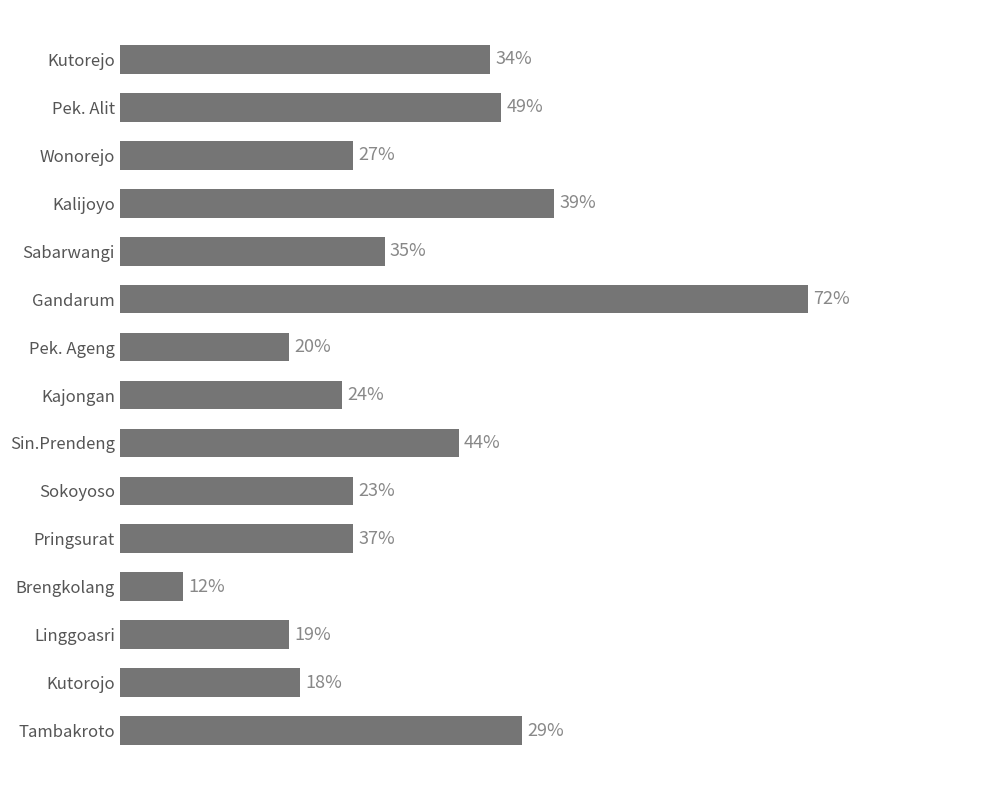

Are the bars horizontal?

Yes